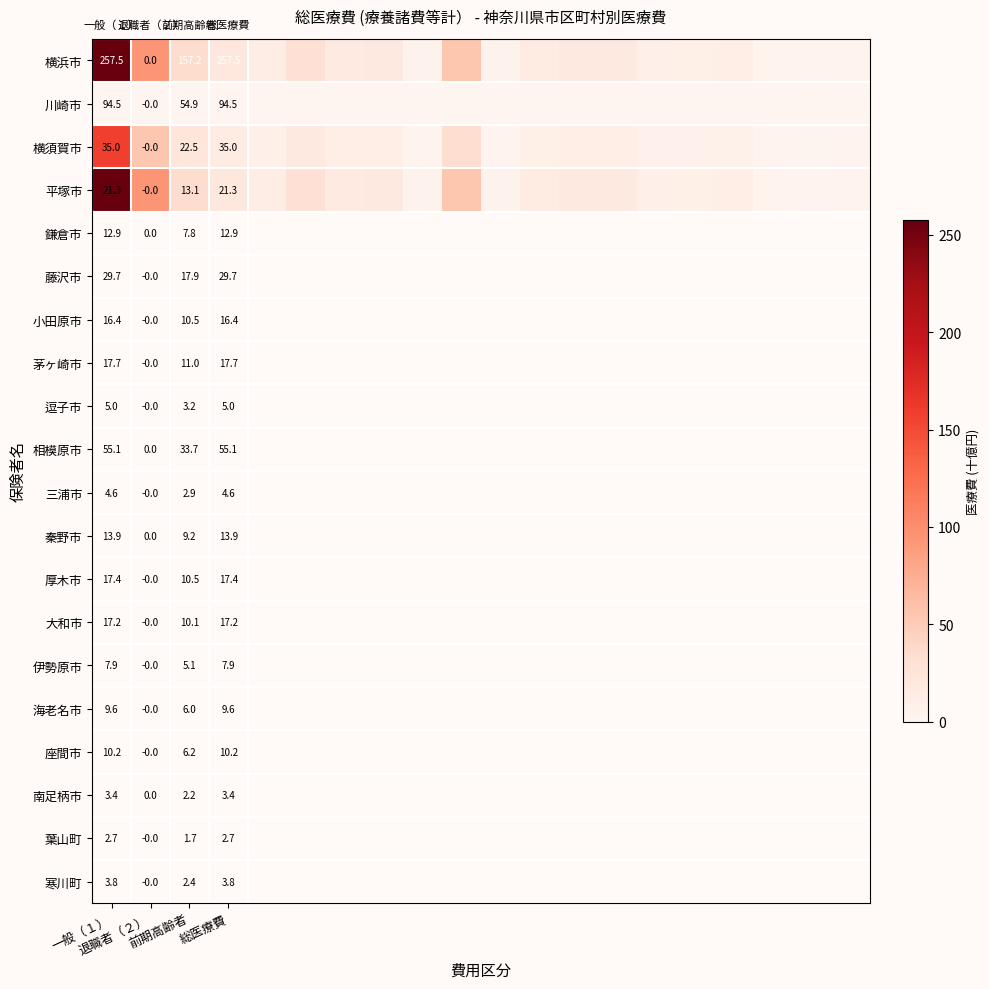

How many values in the 横須賀市 series exceed 10?

10